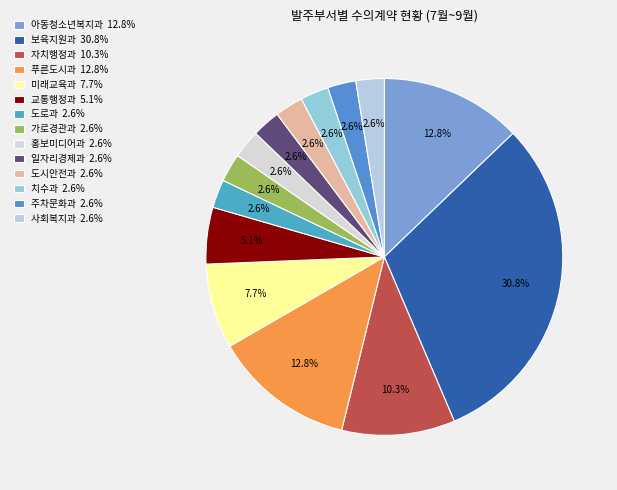

How many segments does this pie chart have?

14